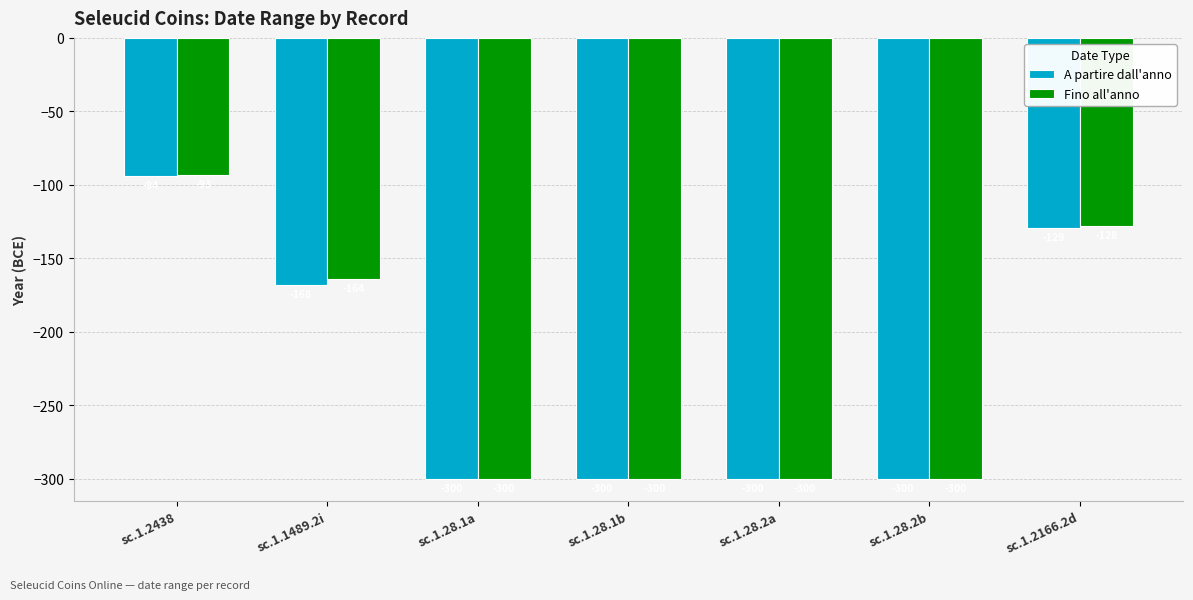

What is the label of the 3rd bar from the right?

sc.1.28.2a